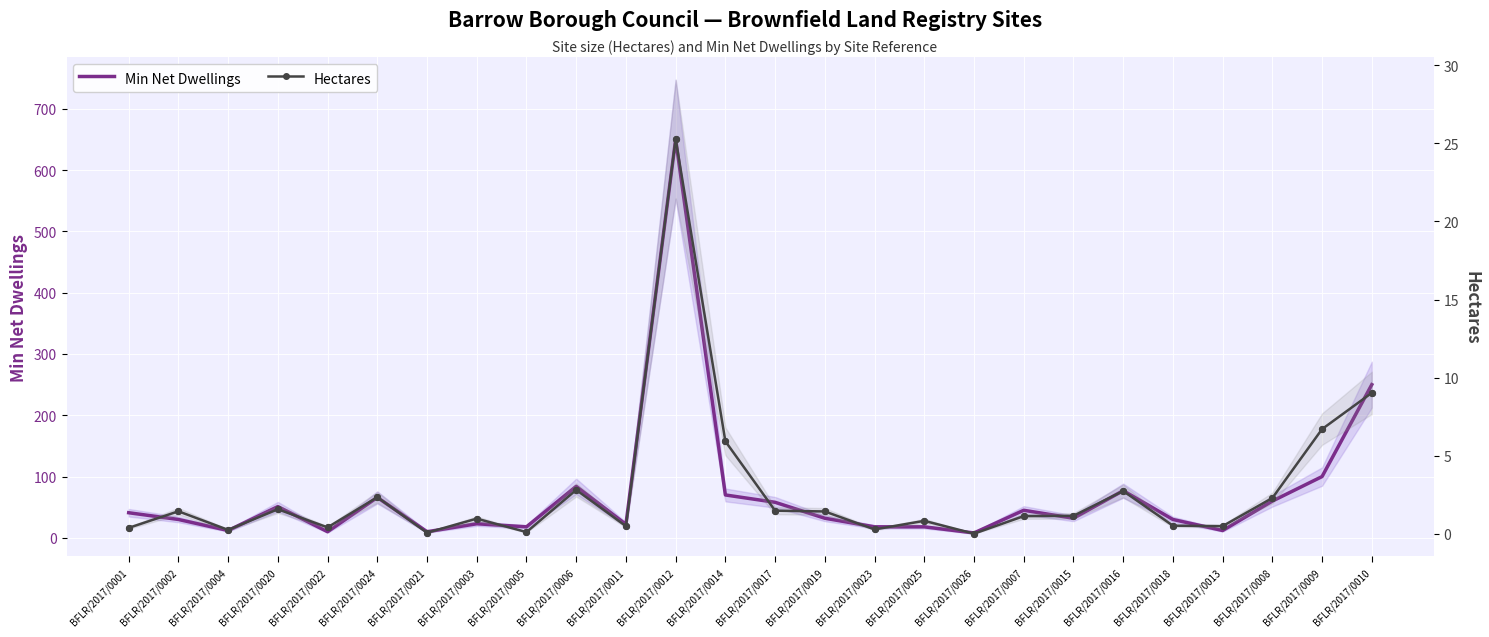

Is the value of Min Net Dwellings at BFLR/2017/0008 greater than the value of Hectares at BFLR/2017/0008?

Yes